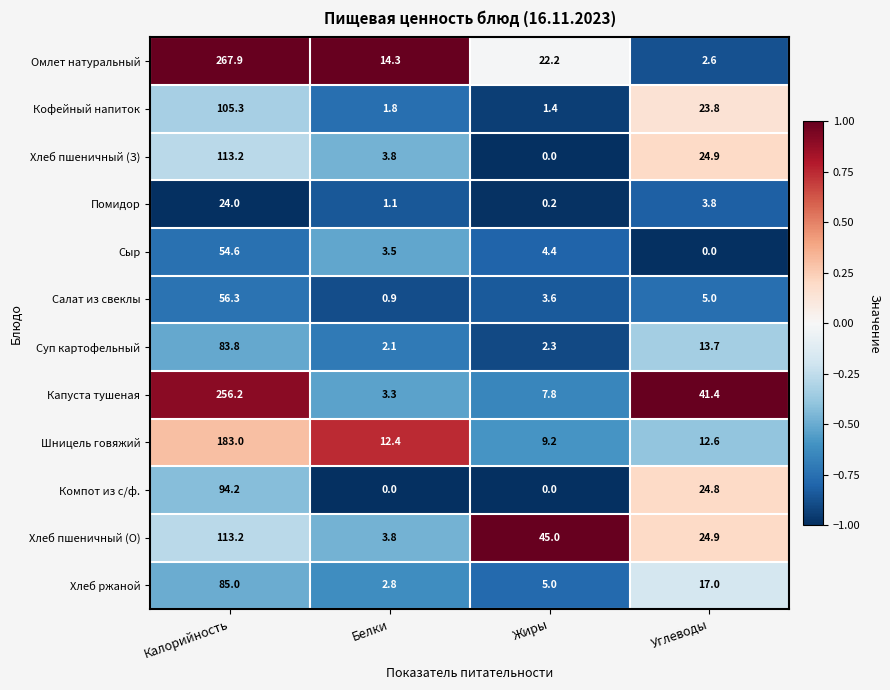

Which series changed the most between Калорийность and Белки?

Омлет натуральный